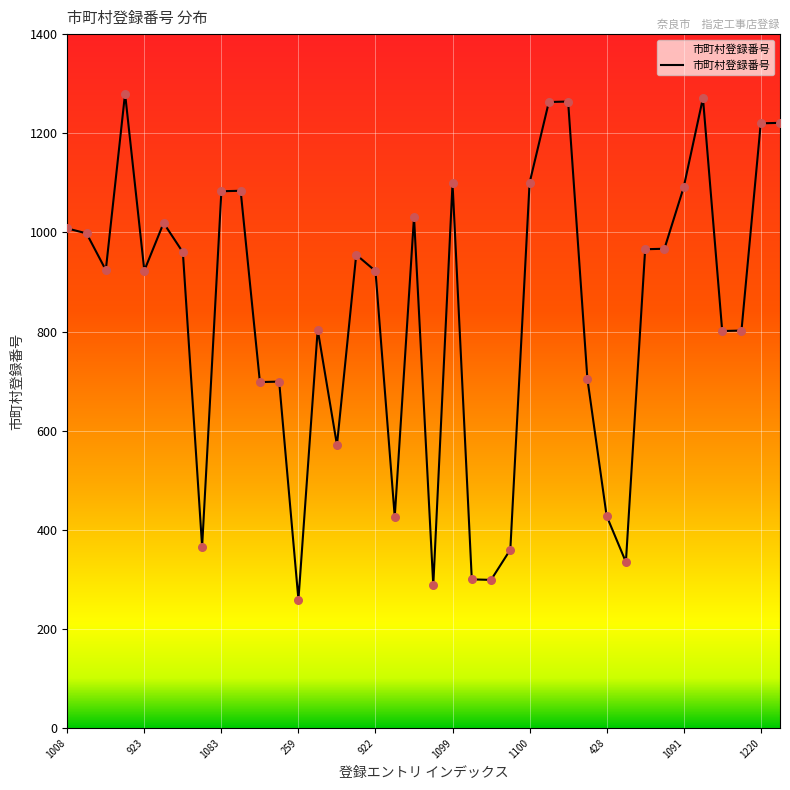

What is the difference between the maximum and minimum values?

1021